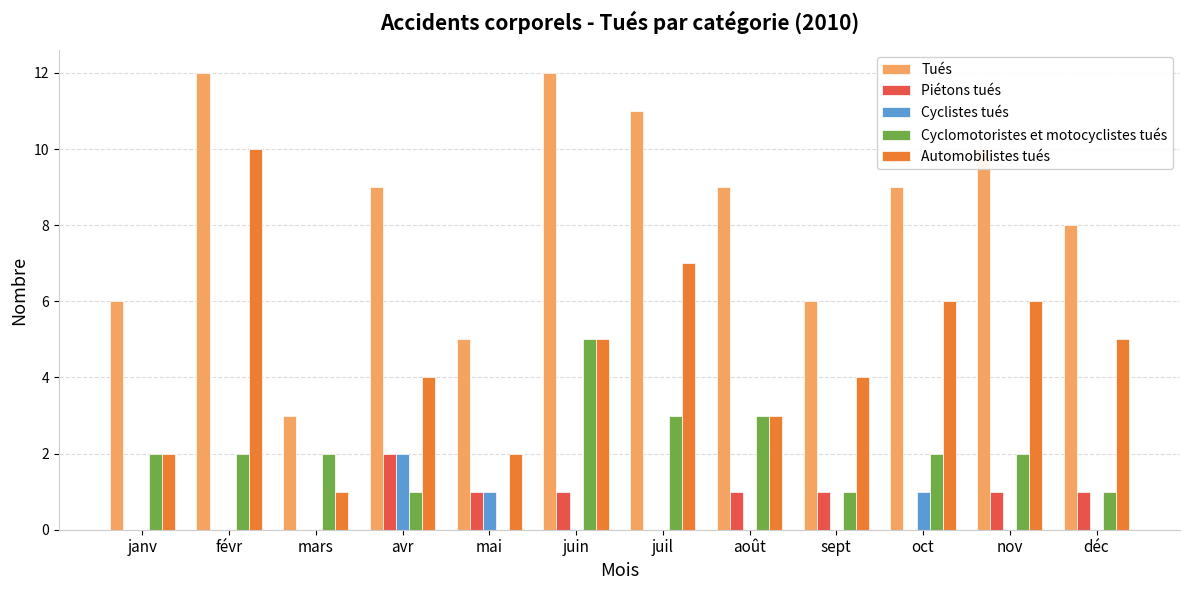

True or false: Cyclomotoristes et motocyclistes tués has a value of 0 at mai.

True